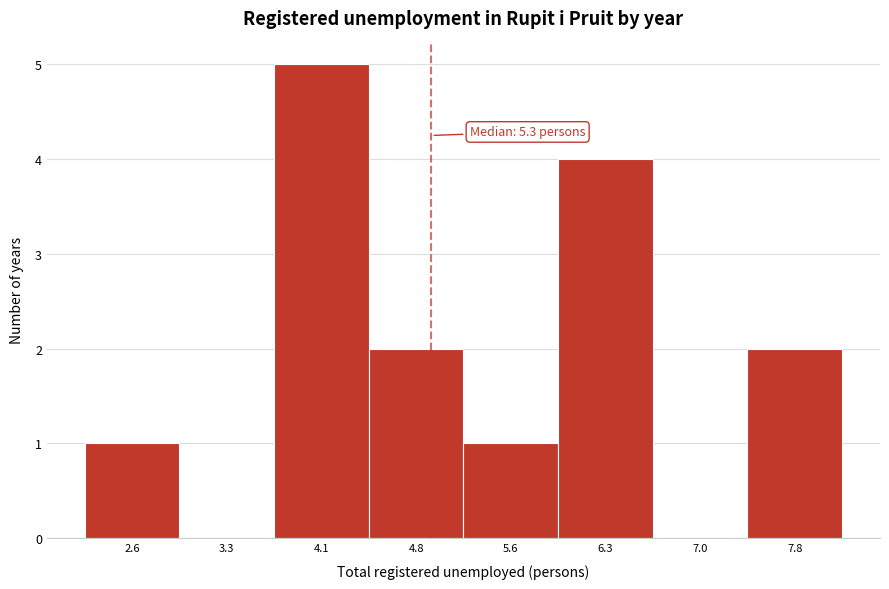

Reading left to right, list all the values displayed in this chart.

2.6=1	3.3=0	4.1=5	4.8=2	5.6=1	6.3=4	7.0=0	7.8=2